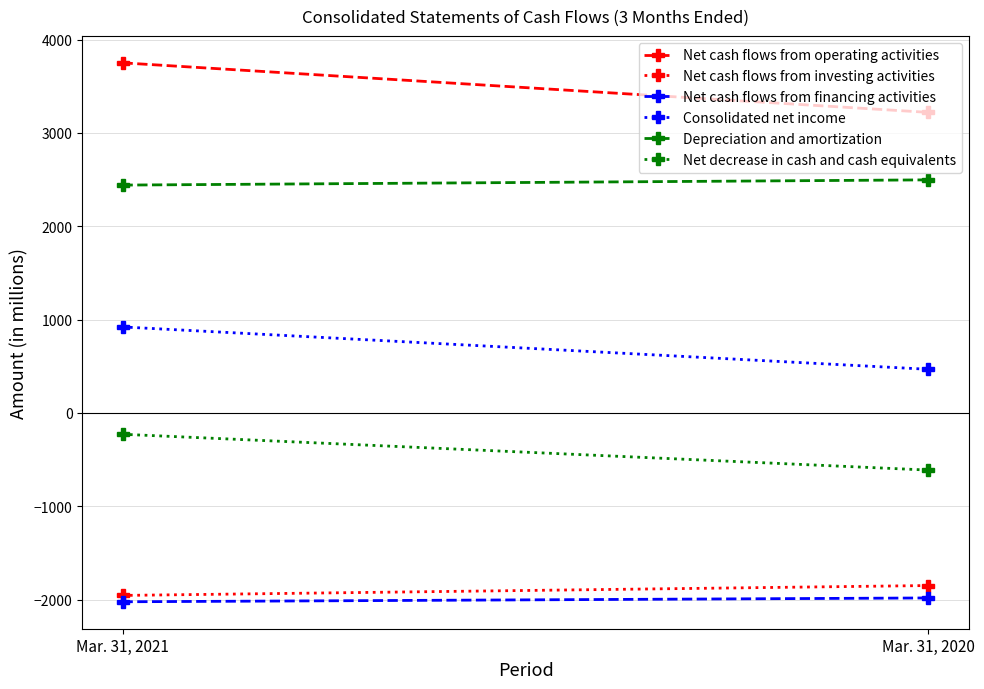

What value does the Net decrease in cash and cash equivalents series have at Mar. 31, 2020, to the nearest 10?

-610